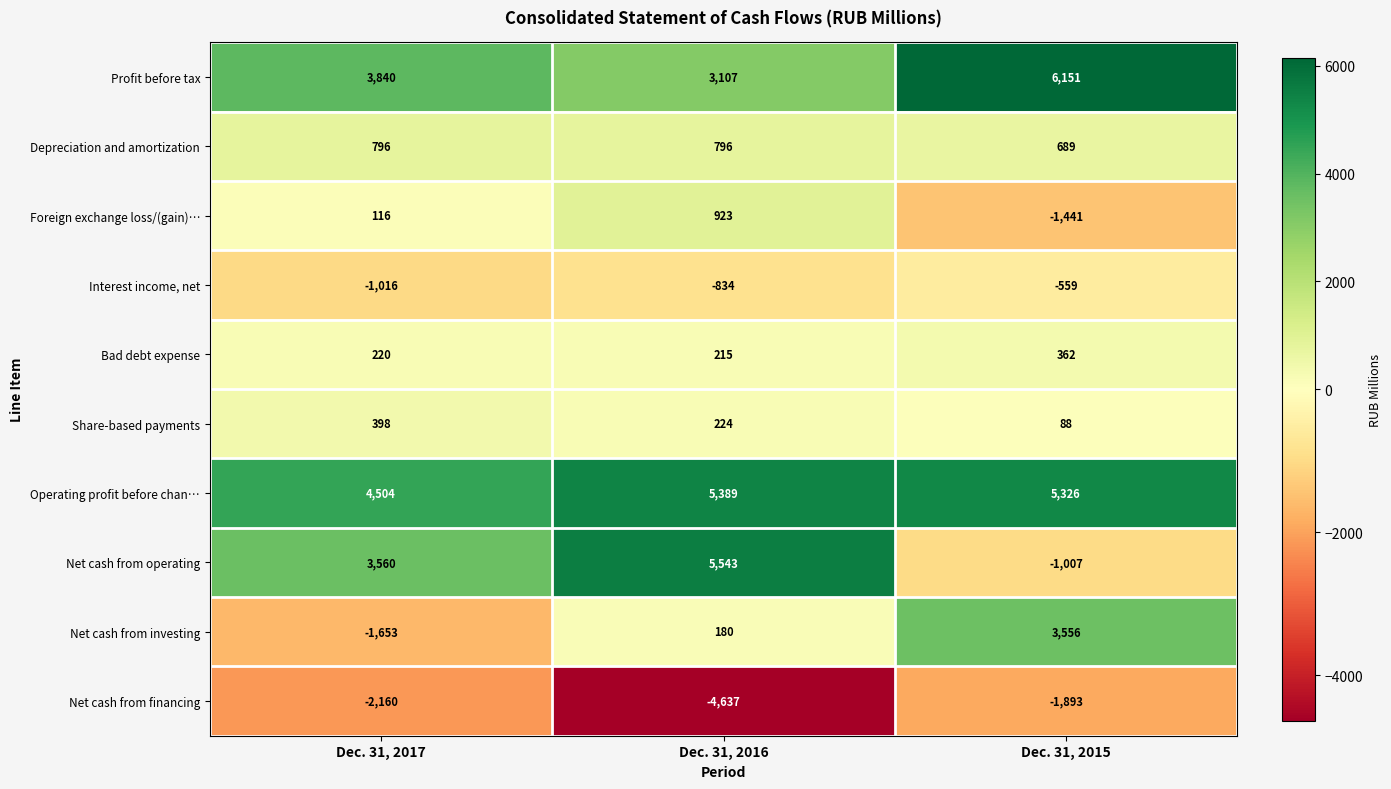

Which series has the largest total across all categories?

Operating profit before chan…